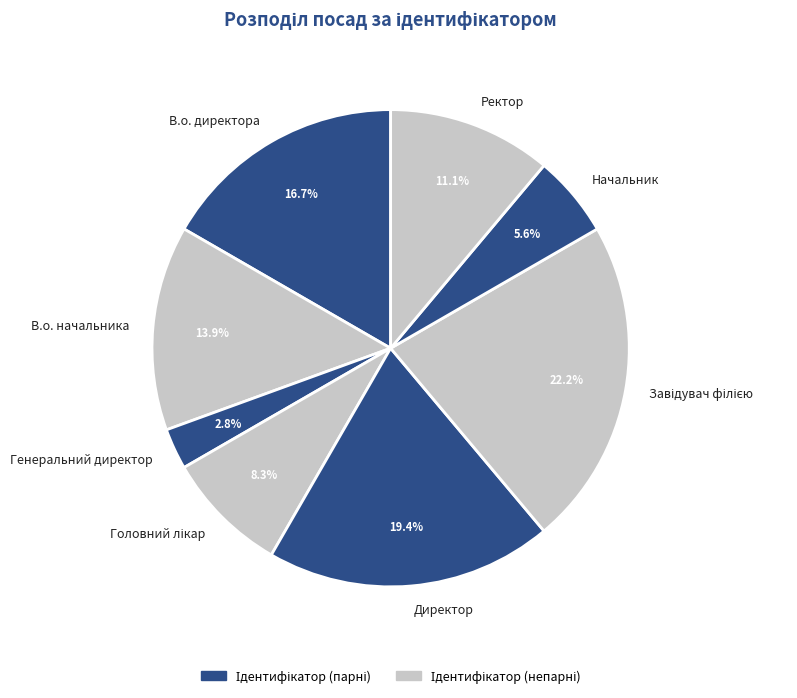

The Ректор slice represents 3% of the pie. True or false?

False